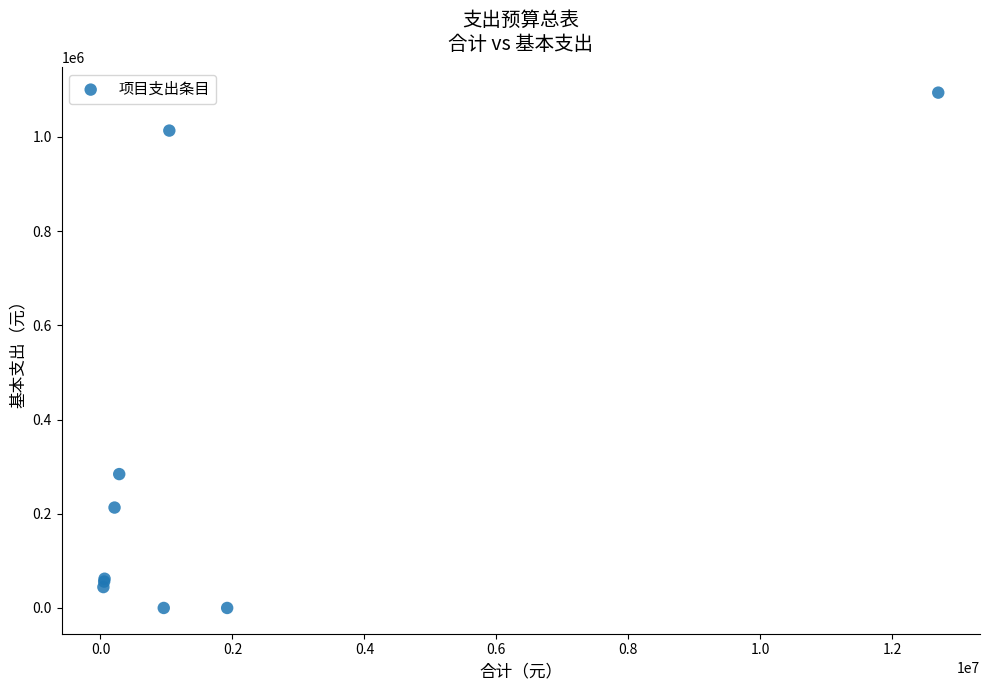

What Y value in the scatter plot is closest to 547015?

284190